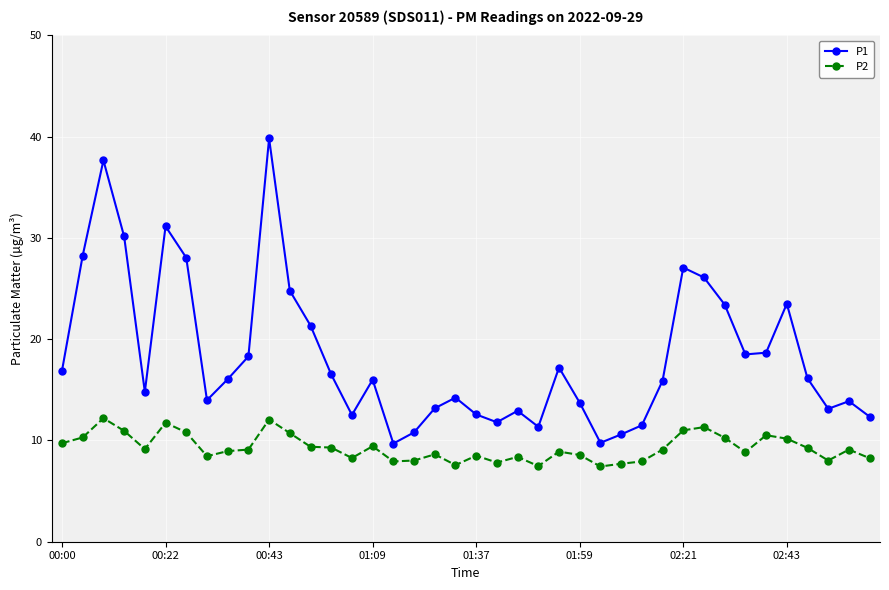

True or false: P1 has more than 0 interior local peaks.

True